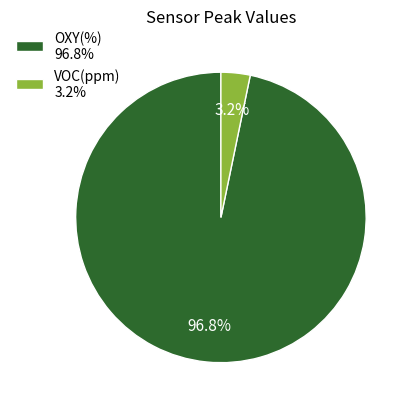

Is the sum of OXY(%) 96.8% and VOC(ppm) 3.2% greater than half?

Yes